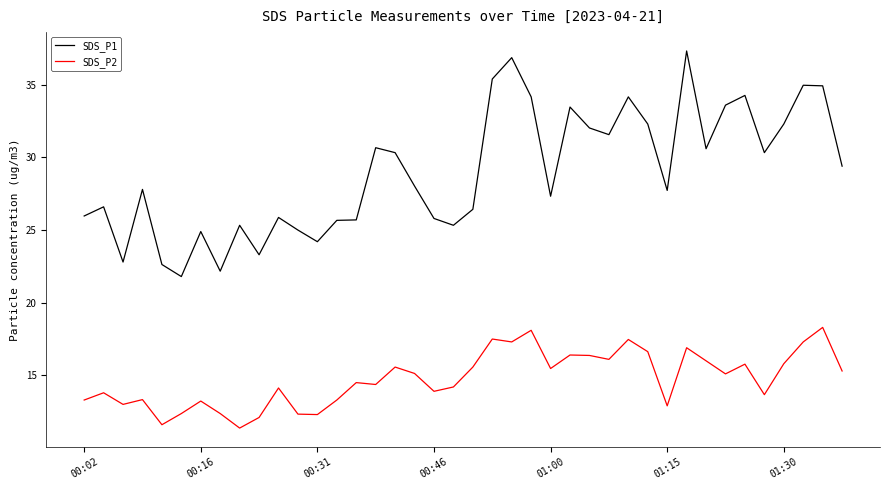

List the series in order of their overall mean, highest first.

SDS_P1, SDS_P2